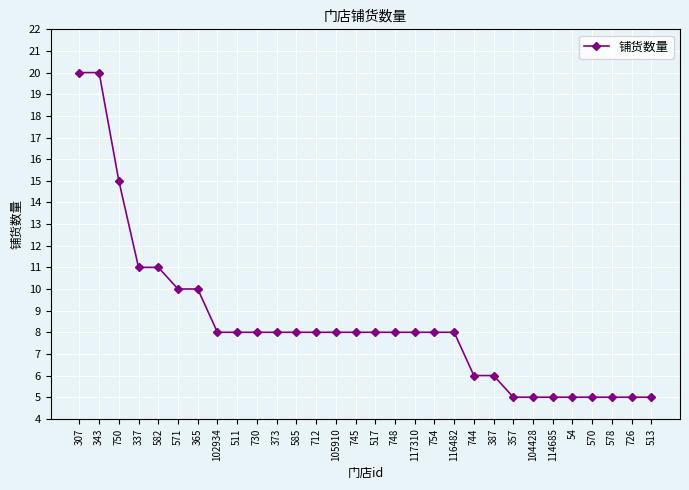

What is the ratio of the value at 745 to the value at 307?

0.4